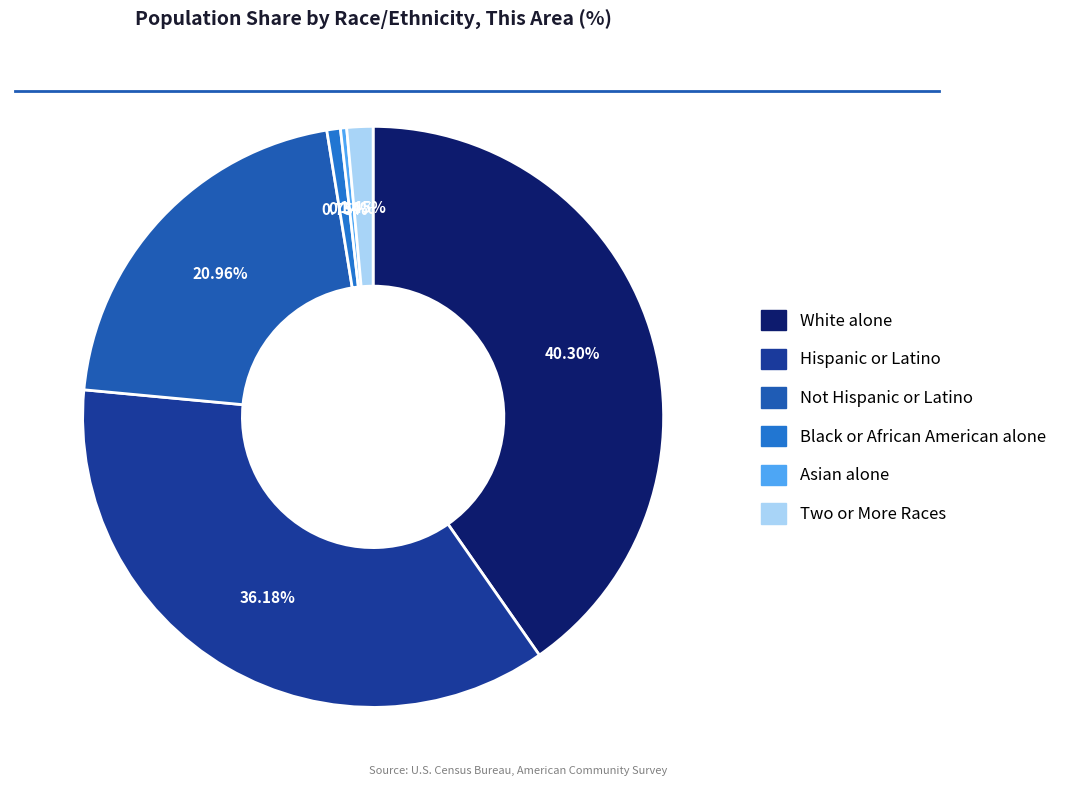

To the nearest percent, what is the average slice percentage?

17%